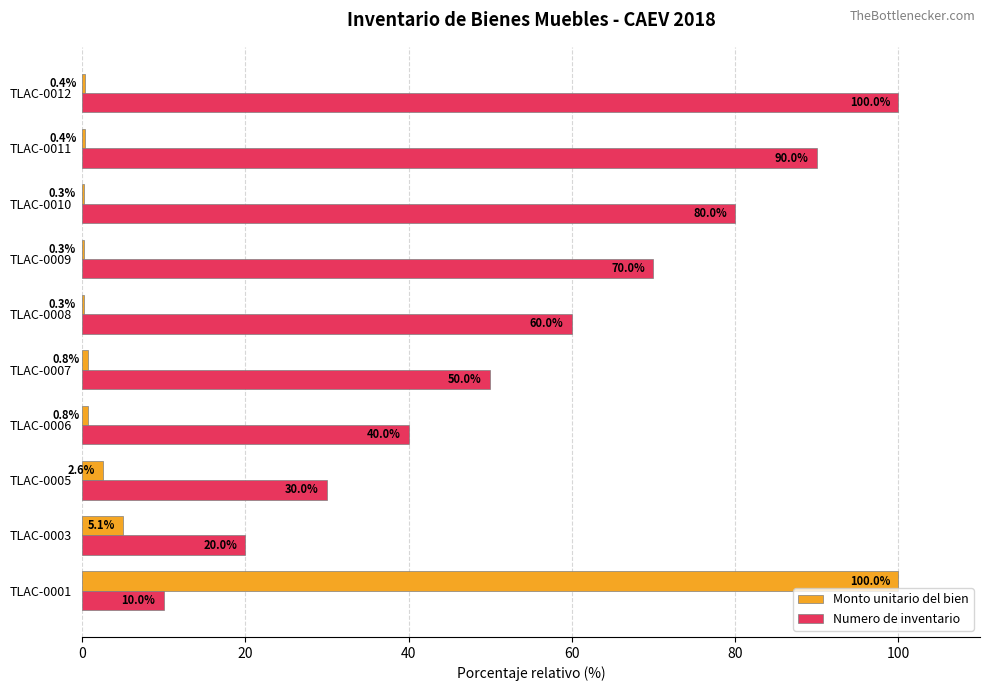

The Monto unitario del bien series shows 0.3 at TLAC-0009. True or false?

True